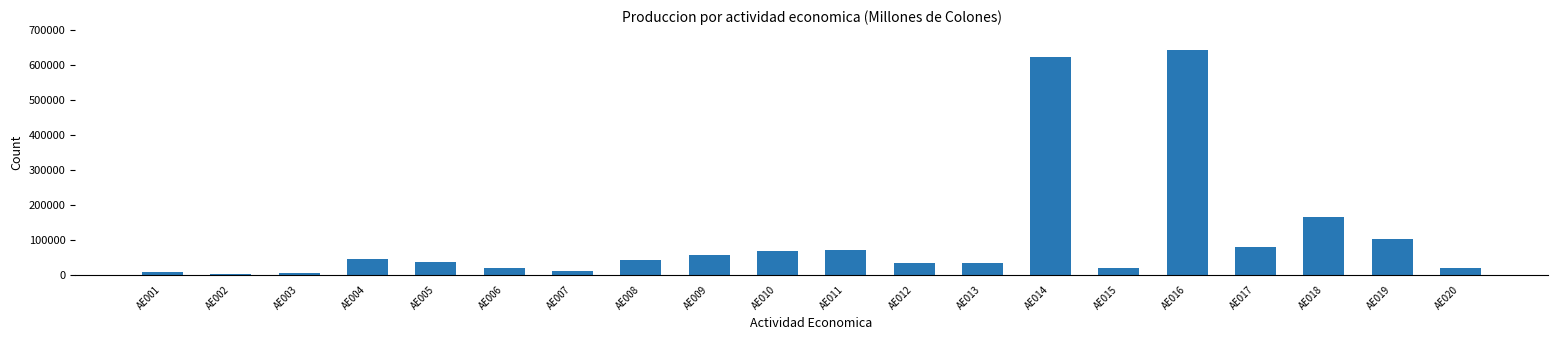

The value at AE010 is 93564.2. True or false?

False